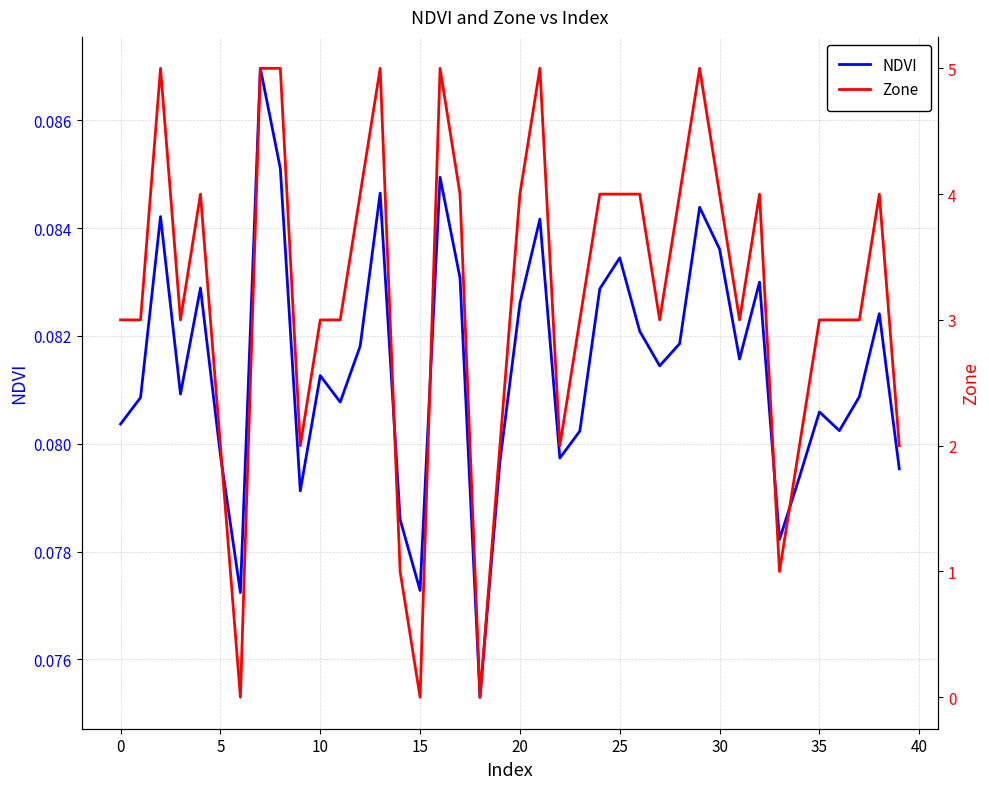

At 5, list the series in order from largest to smallest.

Zone, NDVI